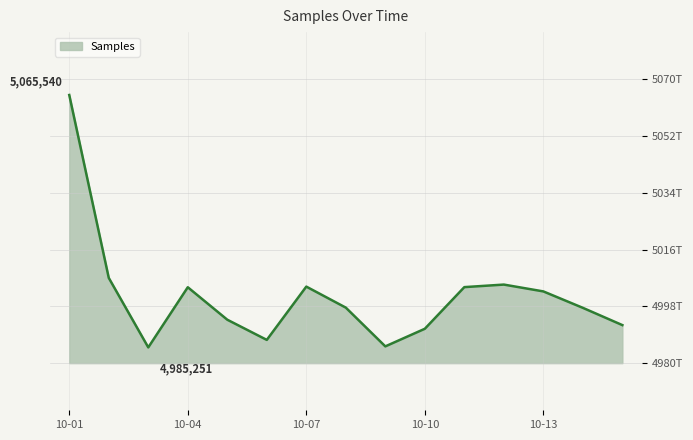

Is this an area chart (filled region under the line)?

Yes